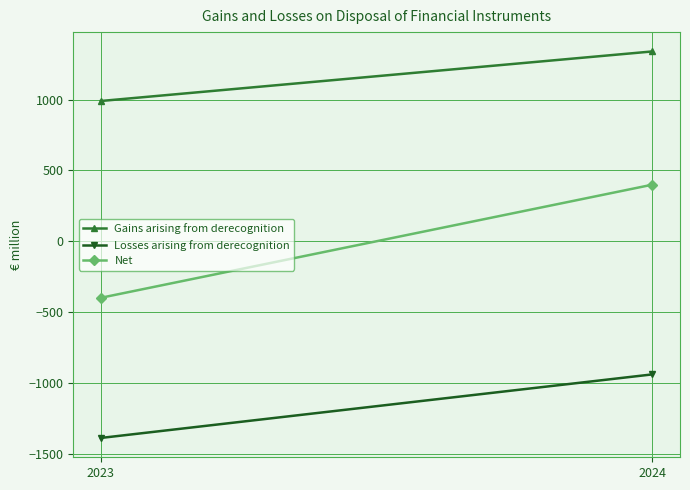

What is the approximate value of Losses arising from derecognition at 2024, to the nearest 10?

-940